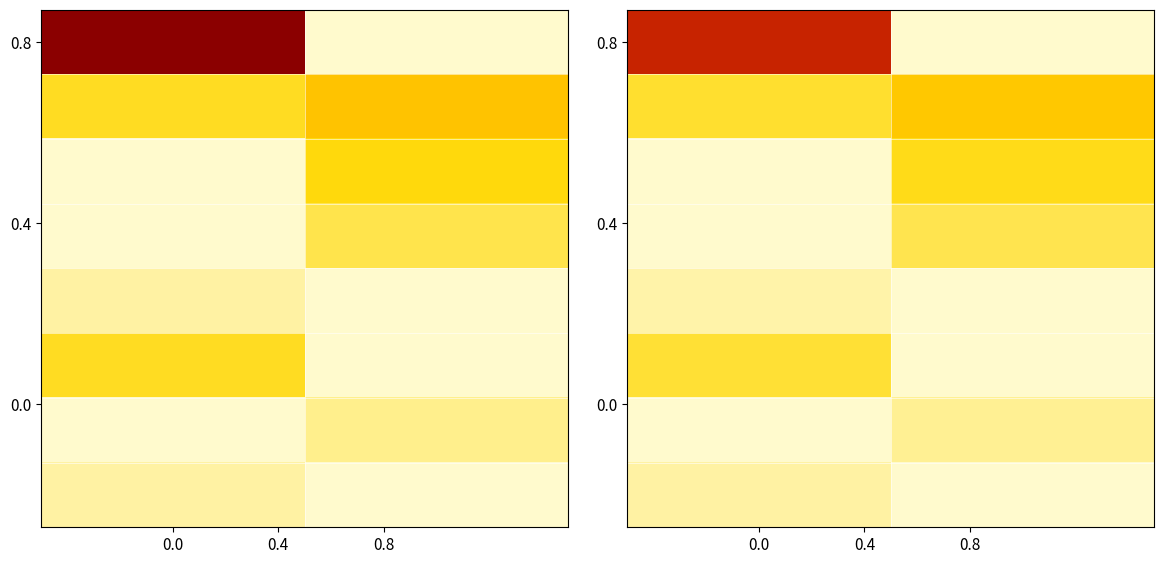

What is the total value across all series at 0.4?

0.7